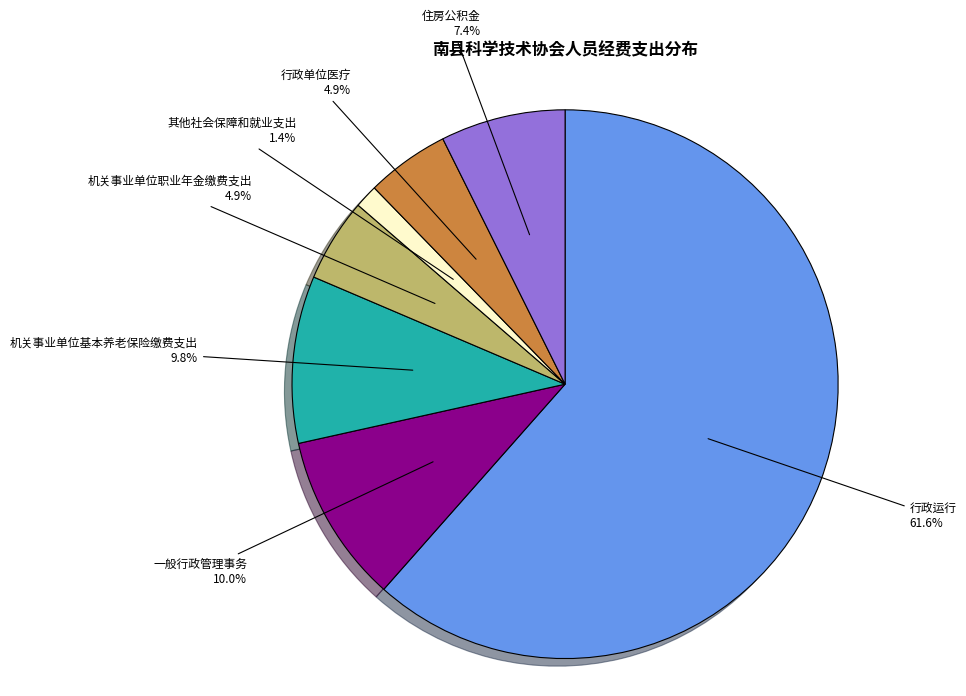

Approximately how many times larger is the value at 机关事业单位职业年金缴费支出 compared to 住房公积金?

0.7